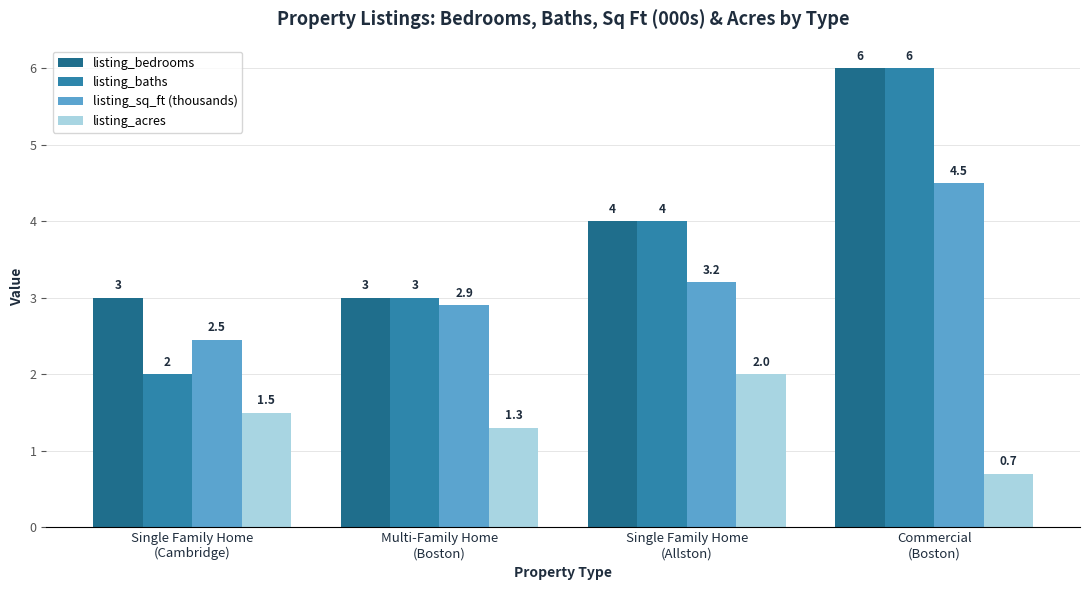

Is it true that listing_acres equals 2.0 at Multi-Family Home
(Boston)?

False